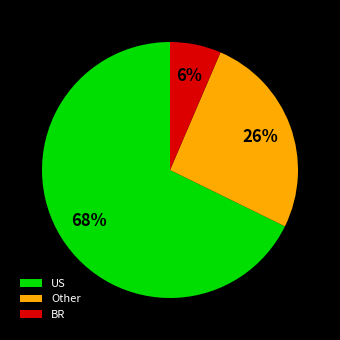

Rank the categories by value from lowest to highest.

BR, Other, US